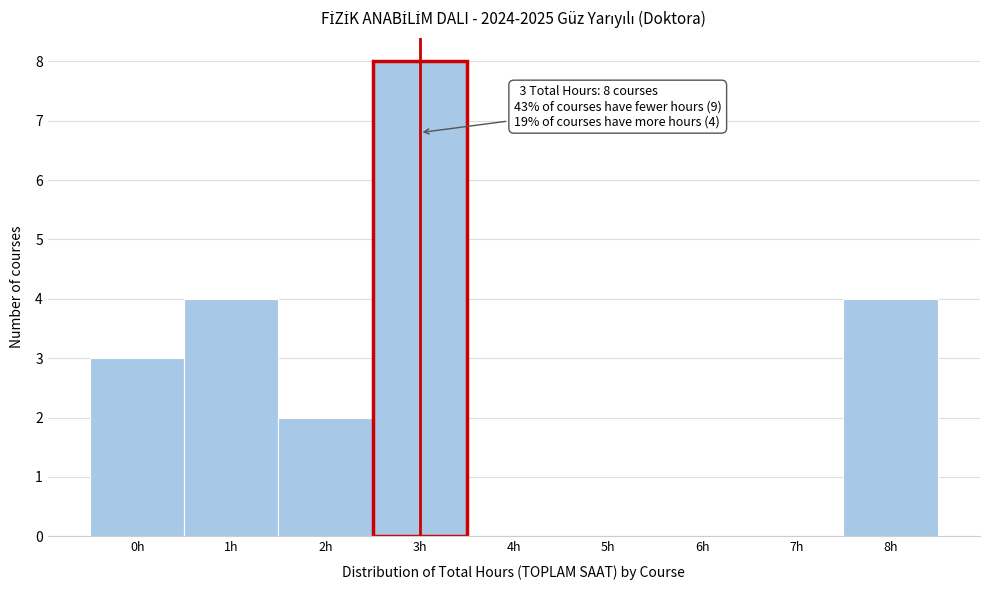

Over which range of the x-axis is the bar tallest?

2.5 to 3.5